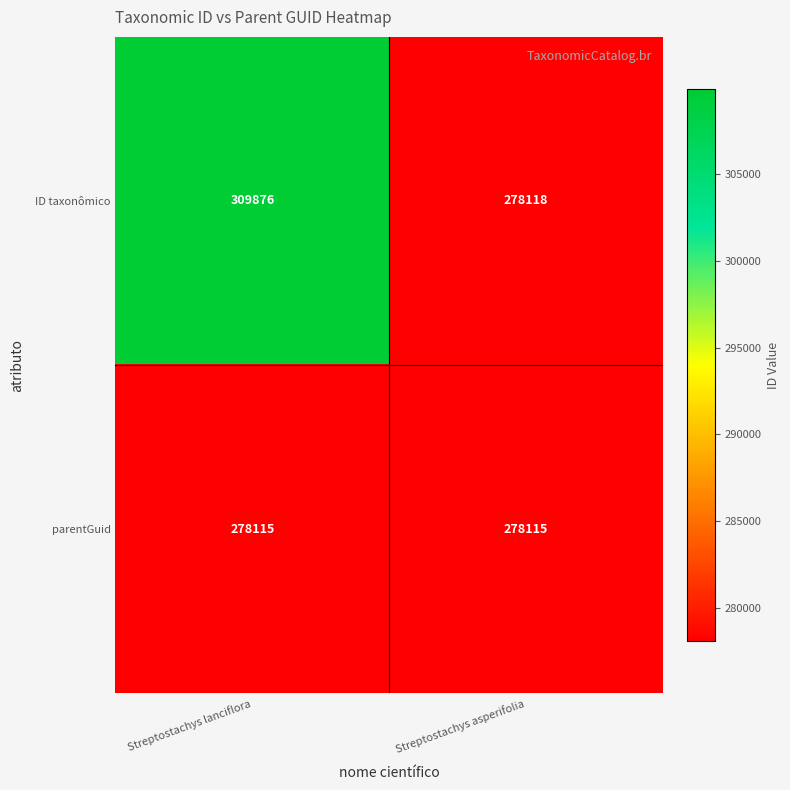

What is the approximate value of parentGuid at Streptostachys lanciflora?

278115